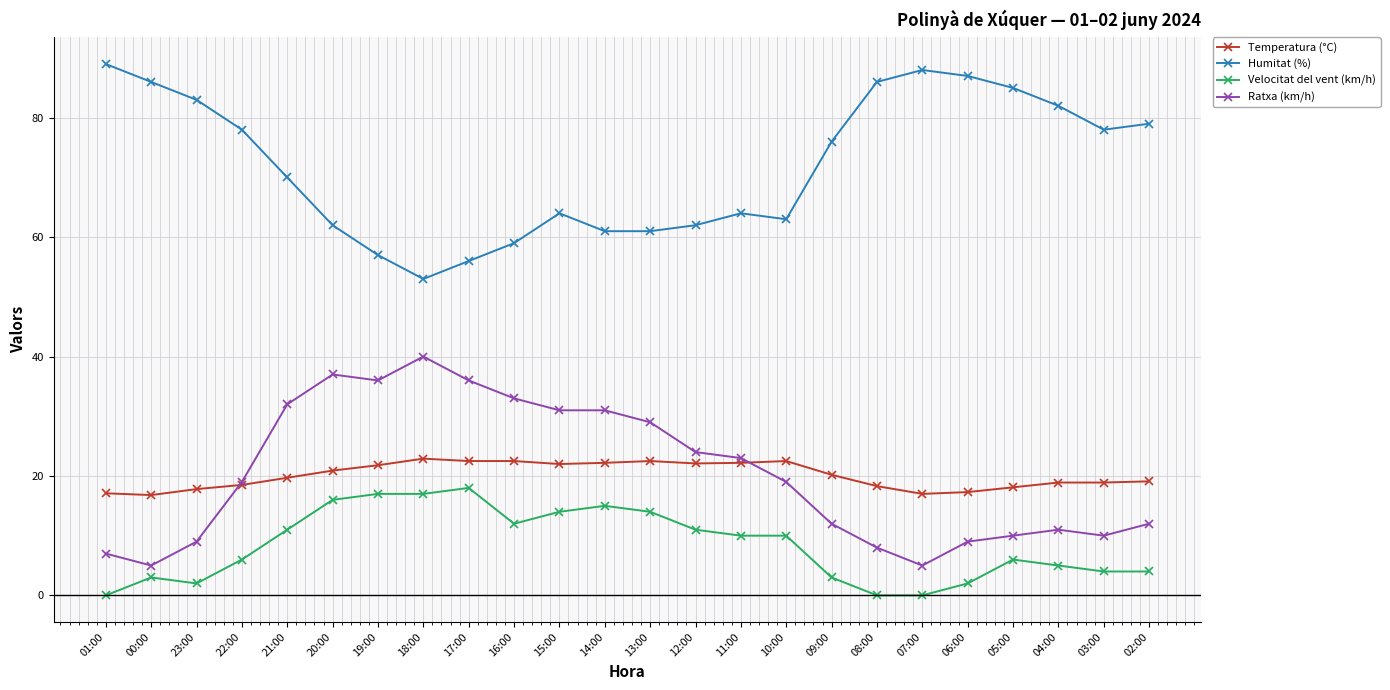

Rank the series by their maximum value, from highest to lowest.

Humitat (%), Ratxa (km/h), Temperatura (°C), Velocitat del vent (km/h)